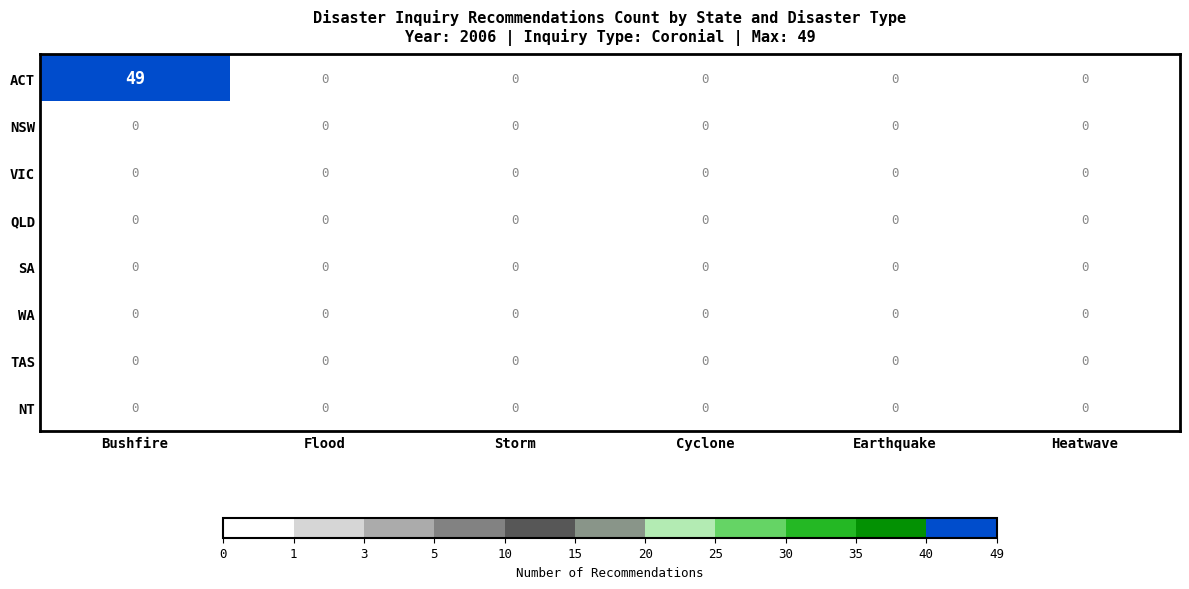

Which series has the largest total across all categories?

ACT